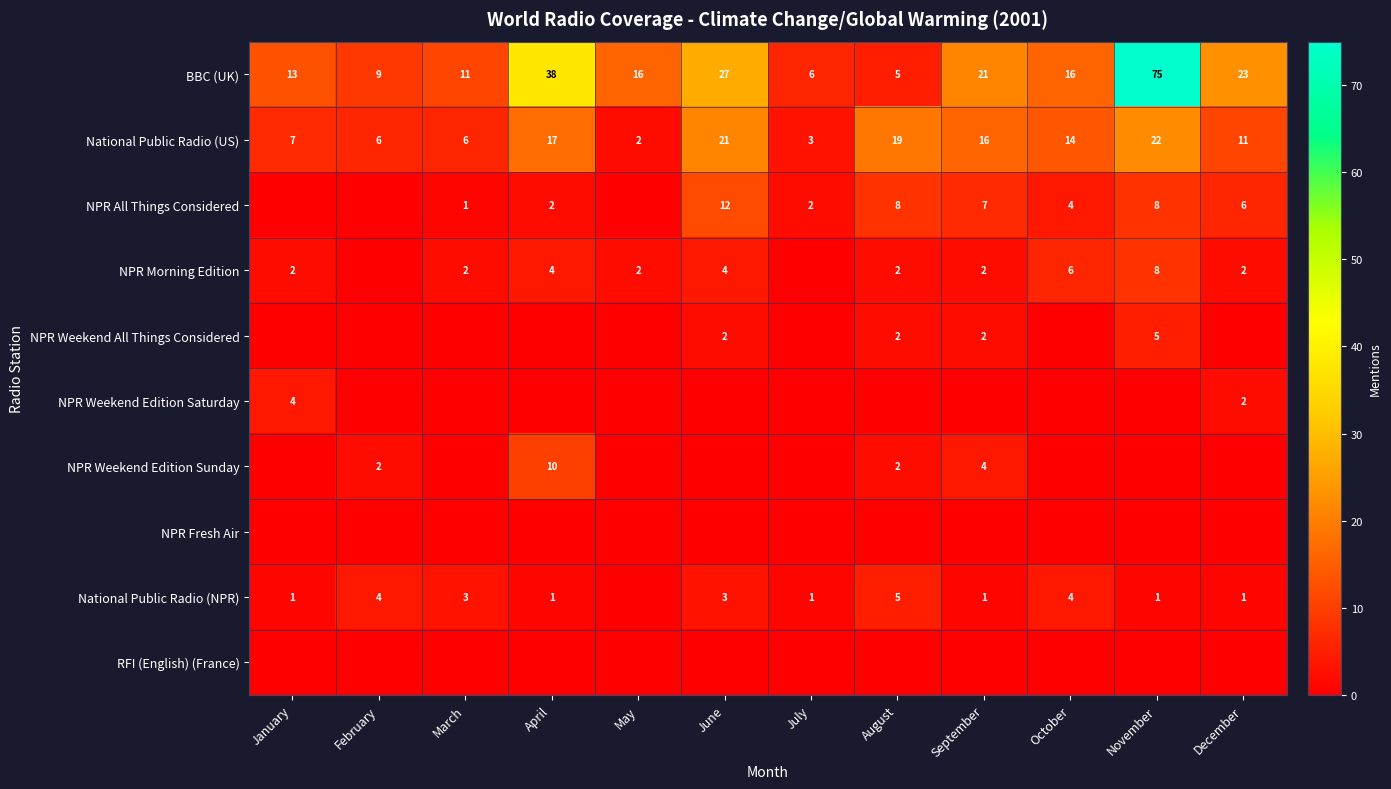

Which has a higher value, January or June?

June